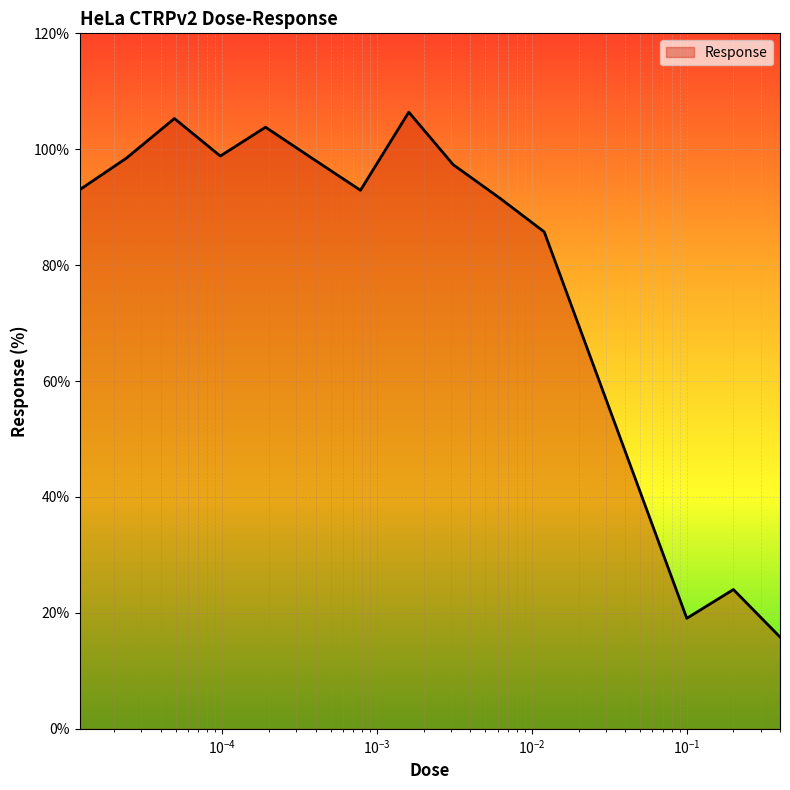

What is the greatest value displayed?

106.4